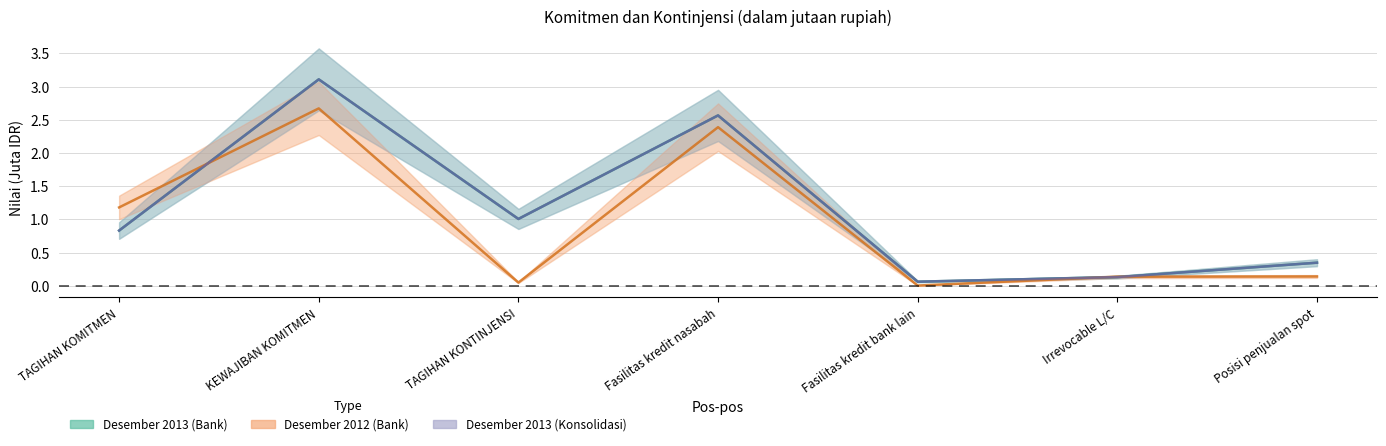

Reading right to left, list all the values displayed in this chart.

Desember 2013 (Bank): 0.3	0.1	0.1	2.6	1.0	3.1	0.8
Desember 2012 (Bank): 0.1	0.1	0.0	2.4	0.0	2.7	1.2
Desember 2013 (Konsolidasi): 0.3	0.1	0.1	2.6	1.0	3.1	0.8